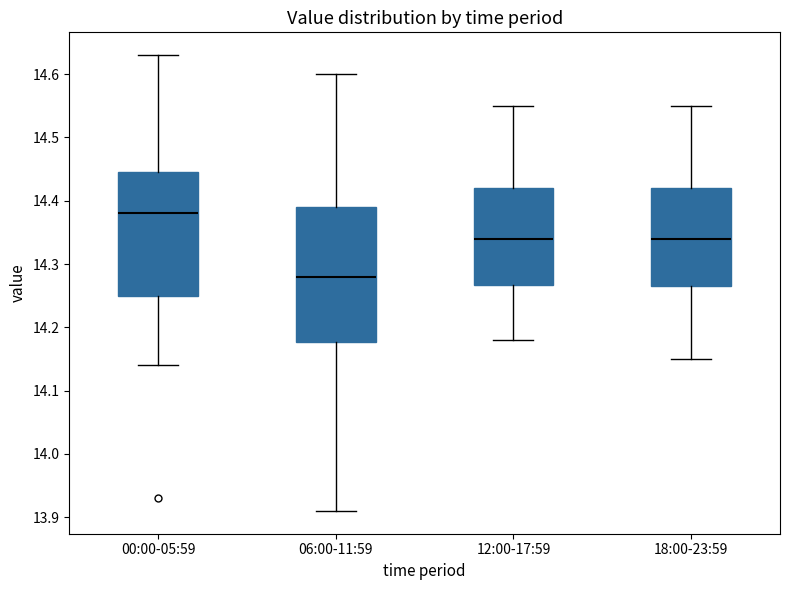

Which box's median line is the lowest?

06:00-11:59